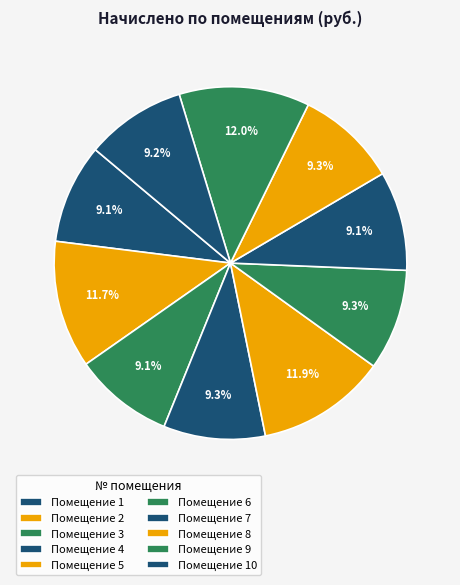

Rank the categories by value from highest to lowest.

9, 5, 2, 4, 6, 8, 10, 1, 3, 7